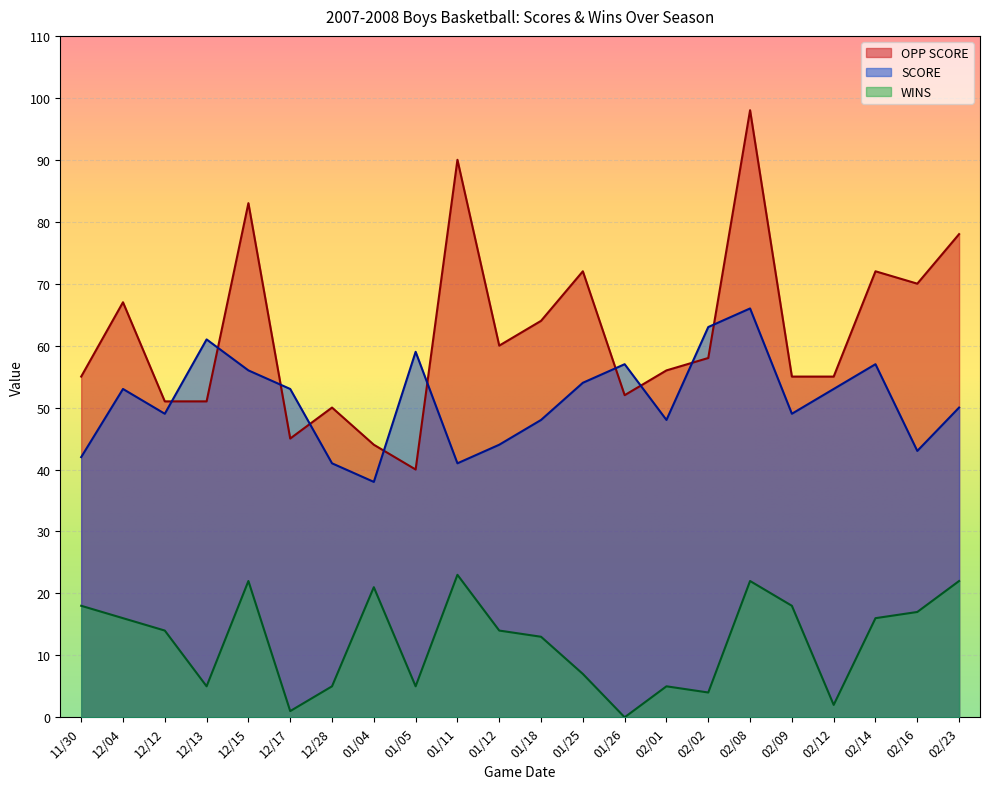

How many interior local valleys does the OPP SCORE series have?

5